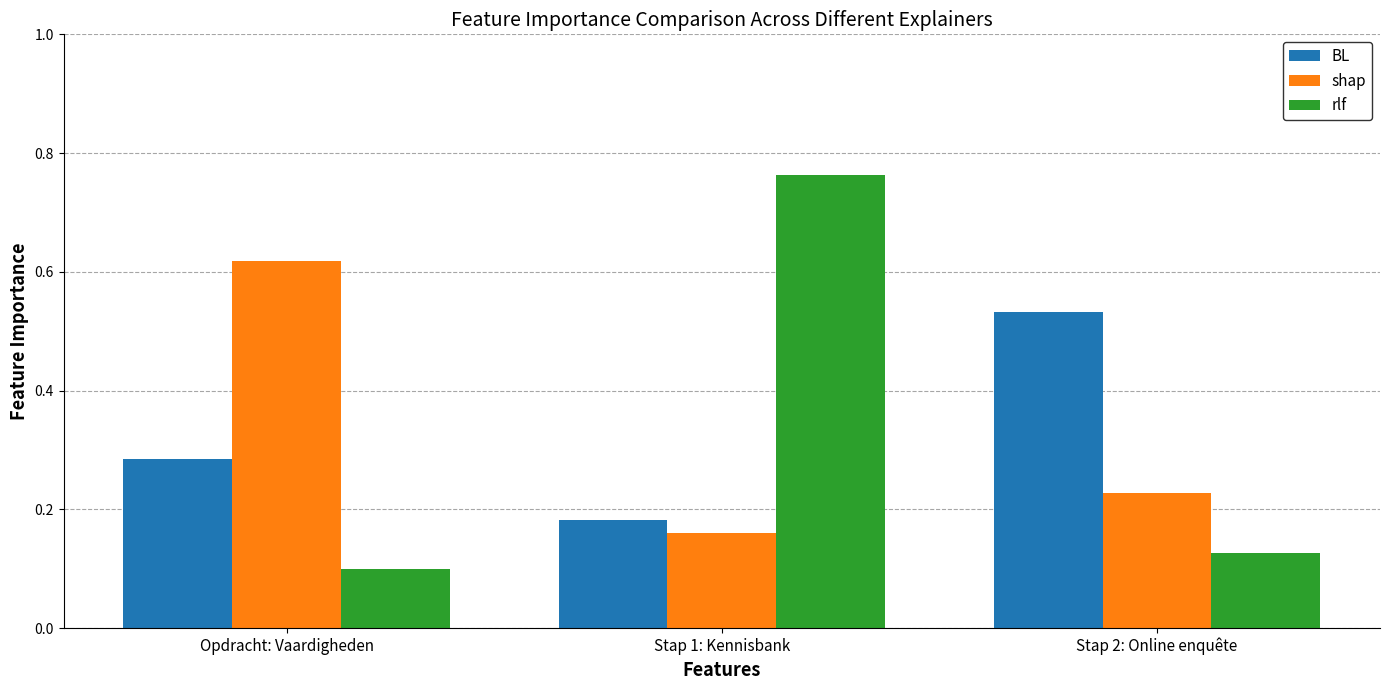

At which category is the sum across all series the highest?

Stap 1: Kennisbank